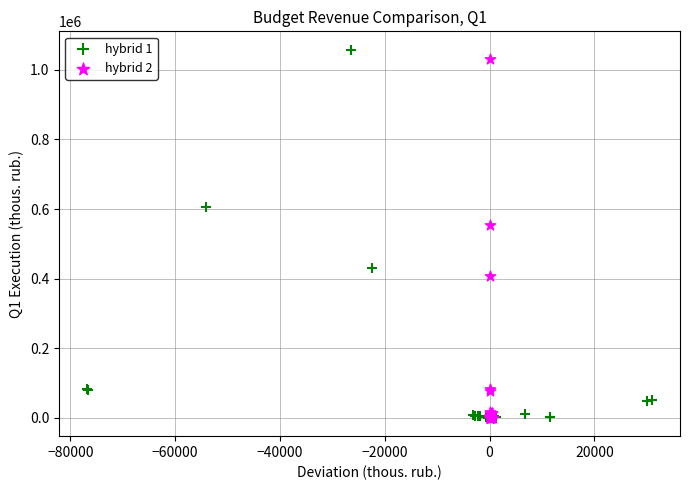

Which series has the largest Y range (max minus min)?

hybrid 1